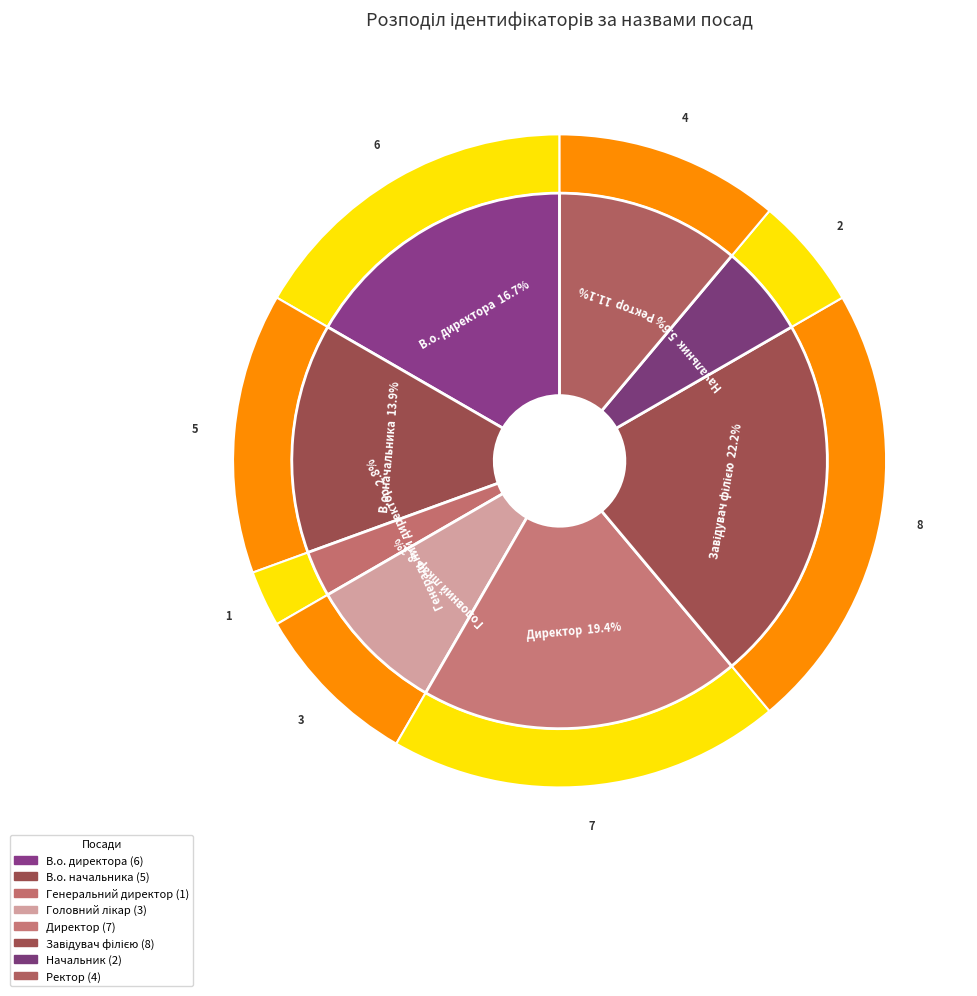

What percentage do Генеральний директор and В.о. начальника together represent?

16.7%